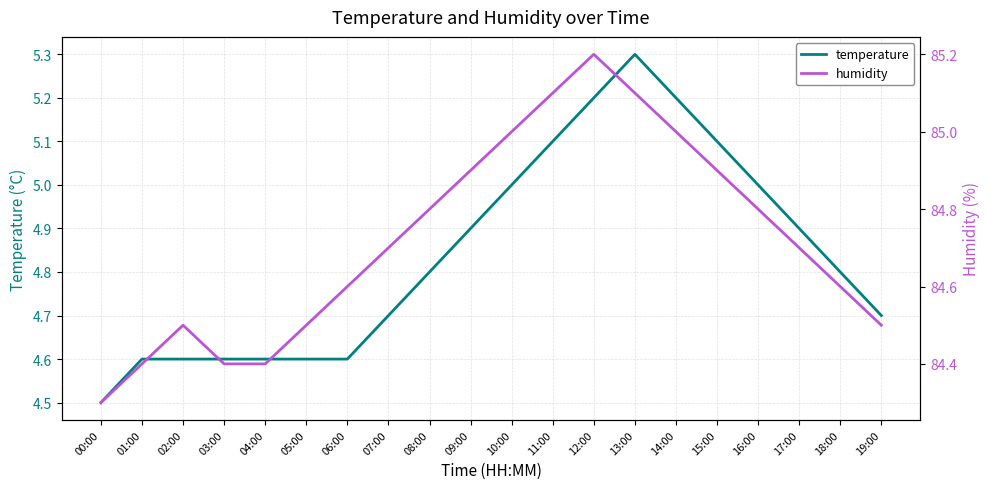

What is the difference between the humidity values at 18:00 and 00:00?

0.3